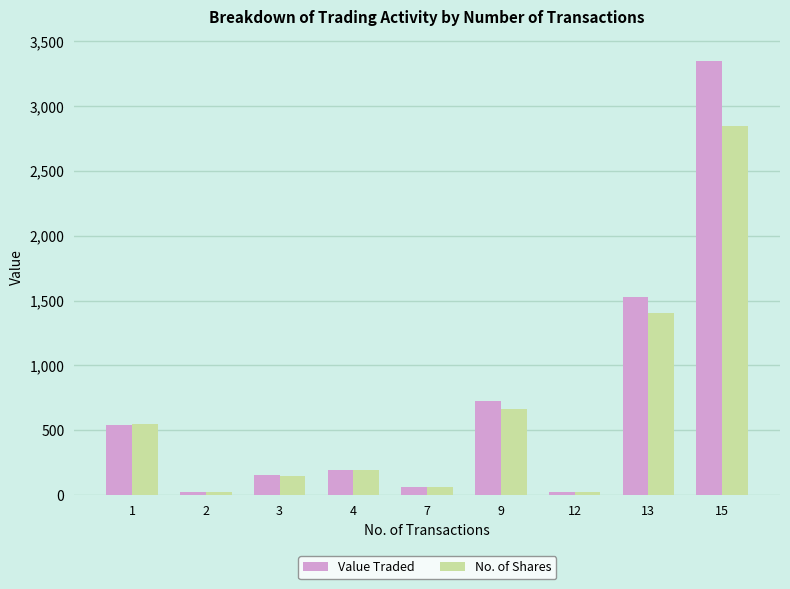

List the series in order of their peak value, lowest first.

No. of Shares, Value Traded